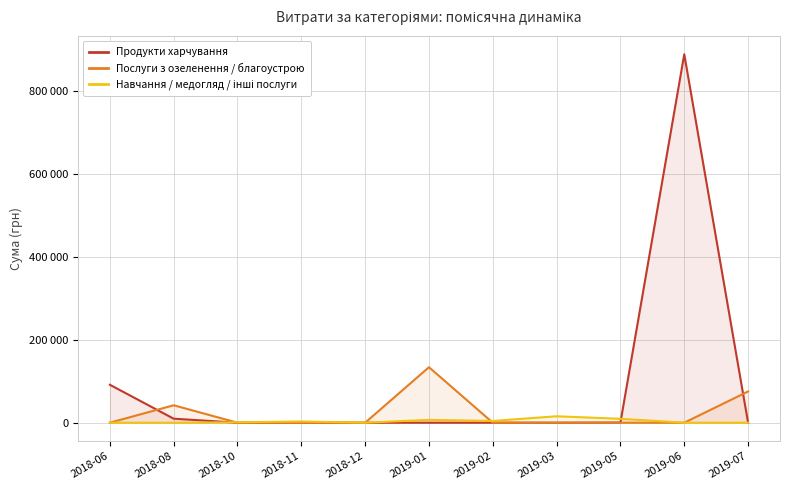

What are all the series names shown in the legend?

Продукти харчування, Послуги з озеленення / благоустрою, Навчання / медогляд / інші послуги